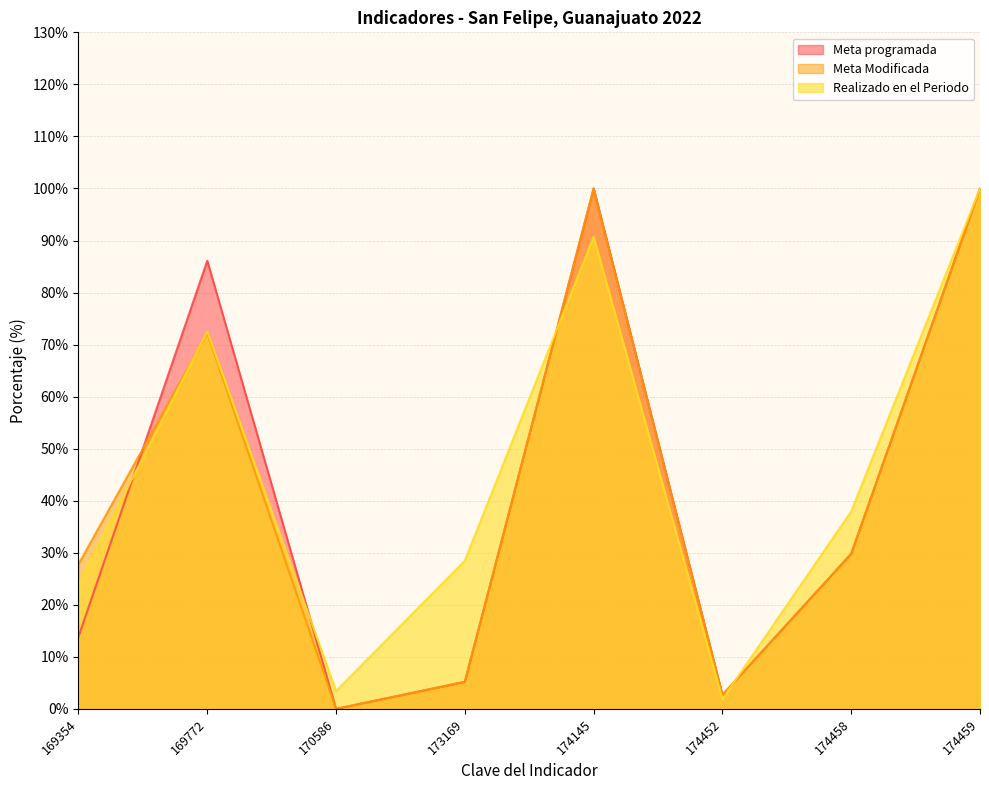

At 174145, list the series in order from smallest to largest.

Realizado en el Periodo, Meta programada, Meta Modificada